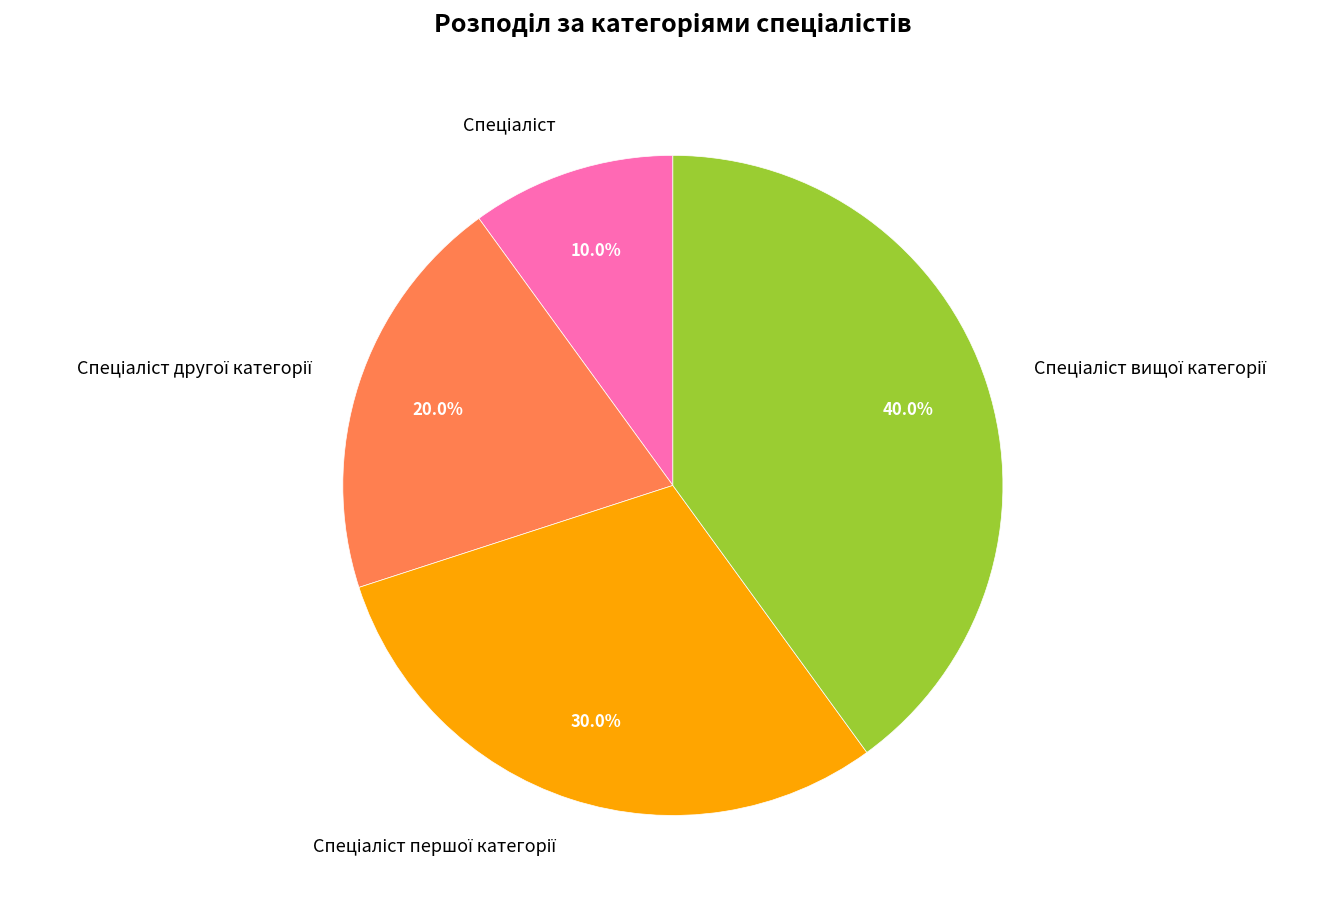

Count the number of slices in the pie.

4